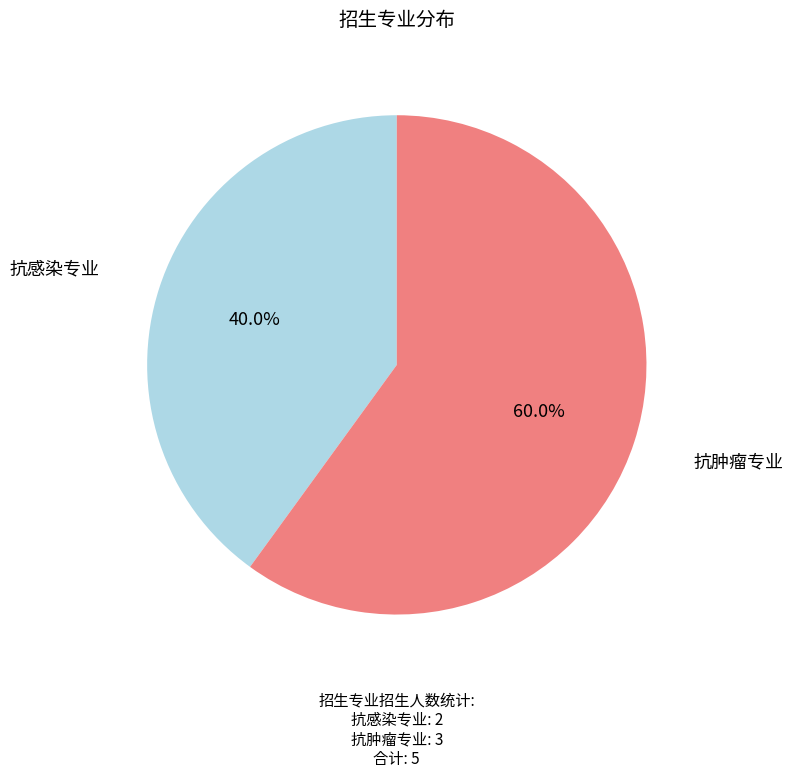

To the nearest percent, what percentage of the pie is 抗肿瘤专业?

60%